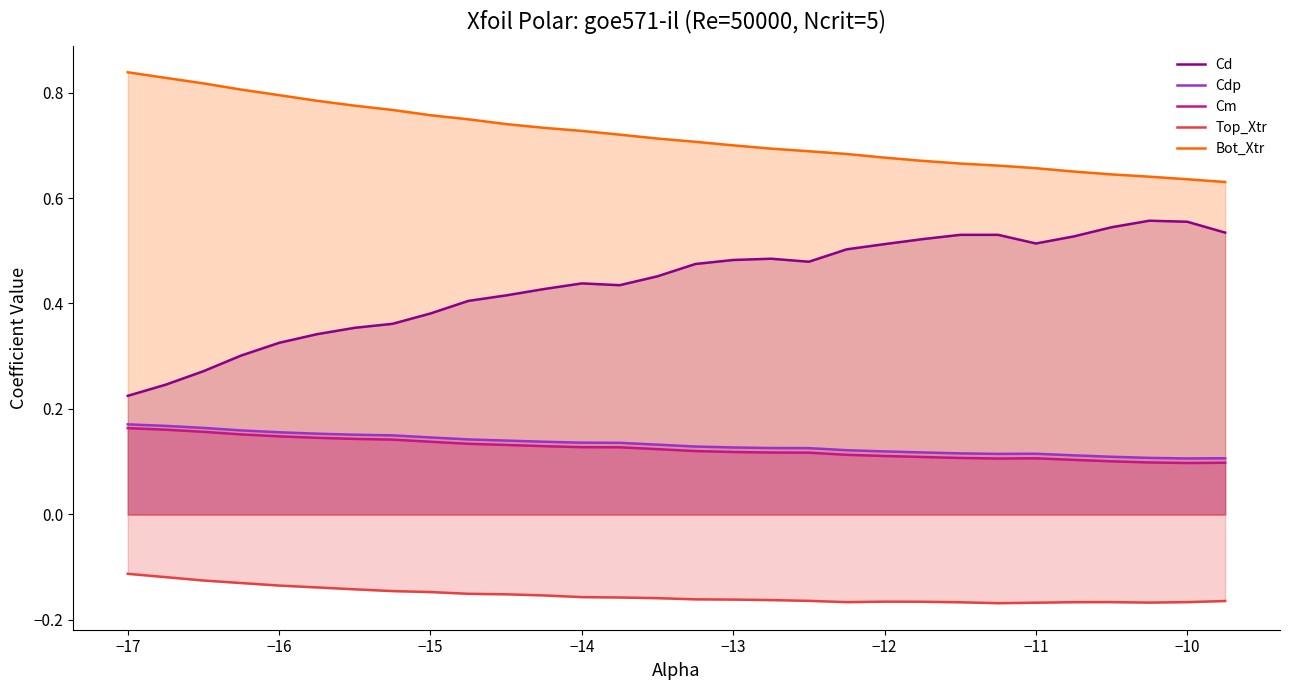

In Top_Xtr, how many points are lower than both neighbors (excluding endpoints)?

3